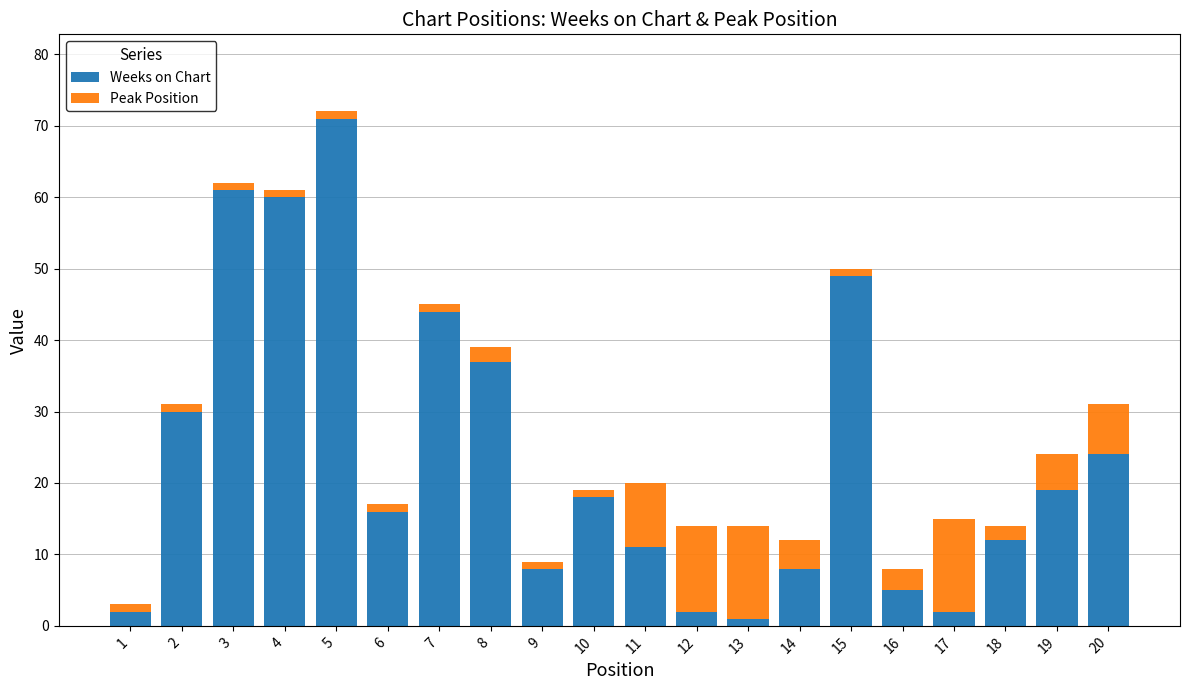

Which category has the highest value in the Weeks on Chart series?

5